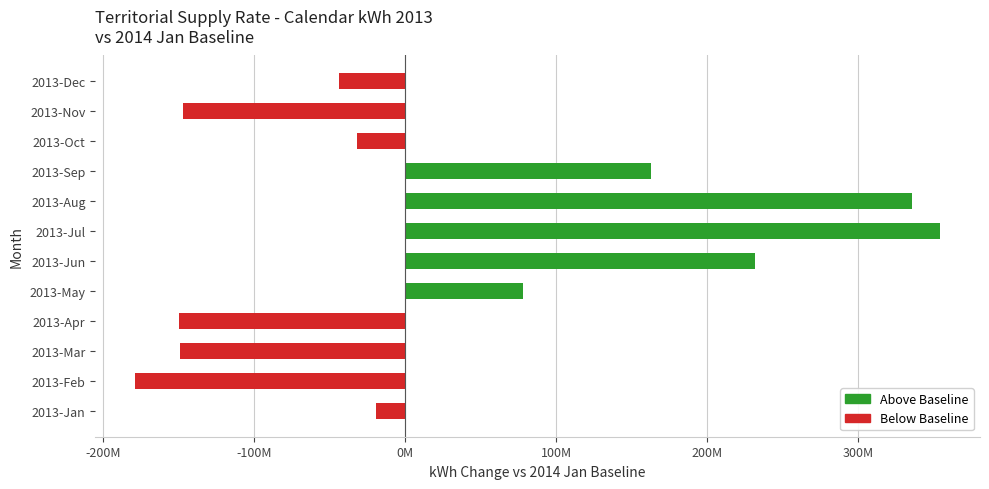

Does the chart contain any negative values?

Yes